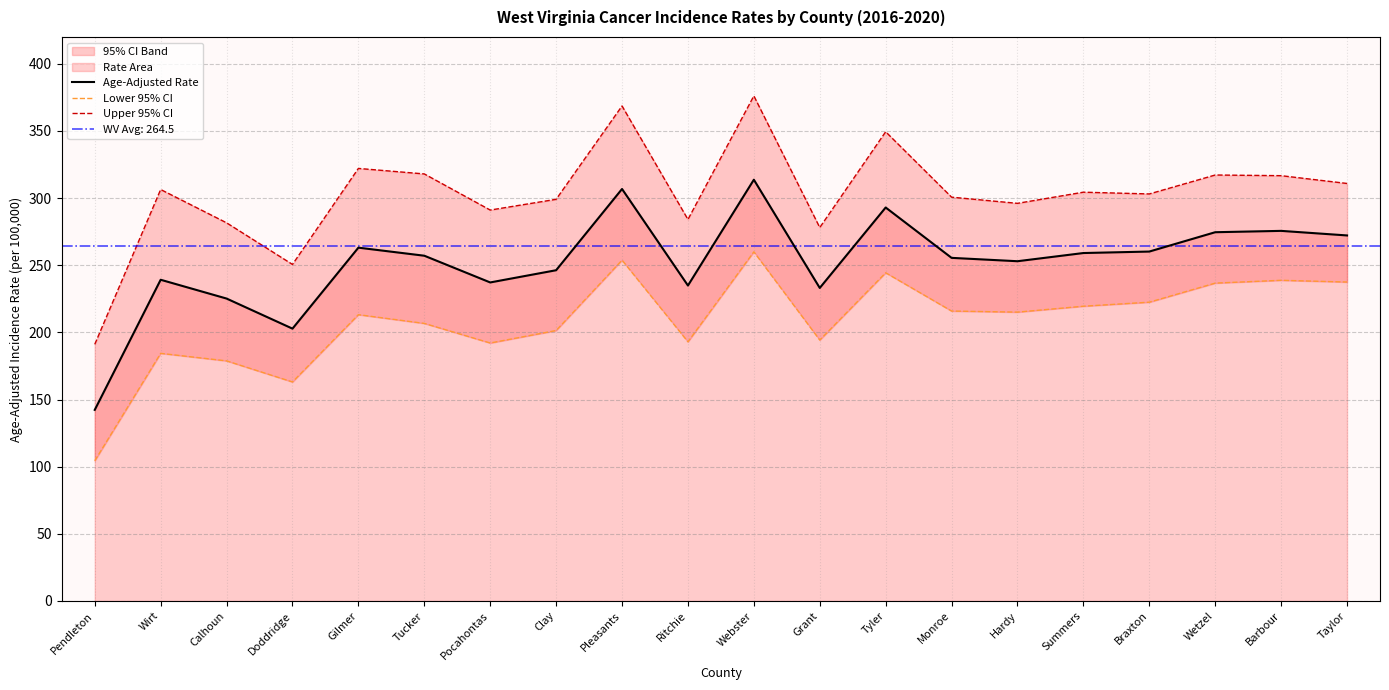

What is the label of the 17th point from the left?

Braxton